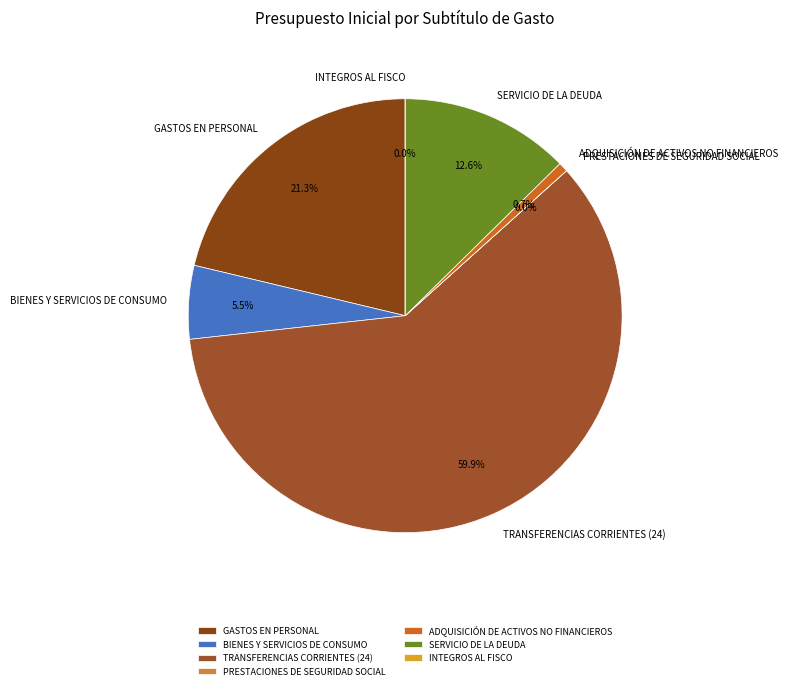

Which slice is the smallest?

INTEGROS AL FISCO